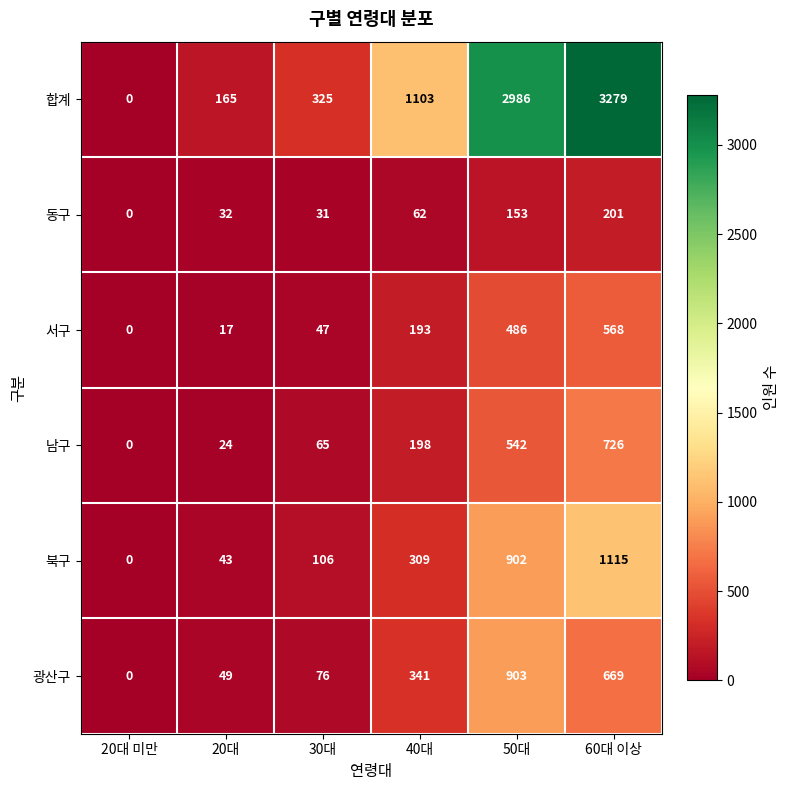

Is the value of 합계 at 50대 greater than the value of 남구 at 30대?

Yes